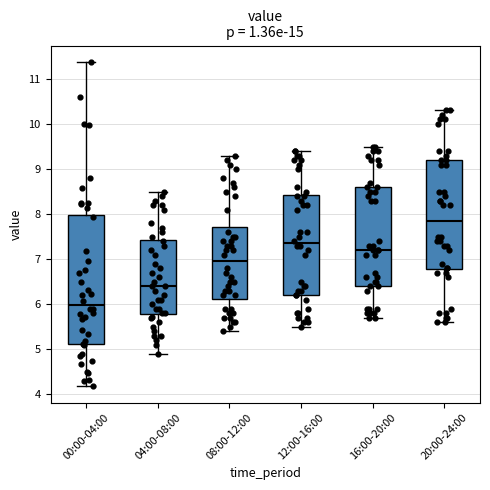

Where is the lower edge of the box for 00:00-04:00 on the y-axis? The values are not printed on the chart, so give them approximately, as read against the axis.

5.1